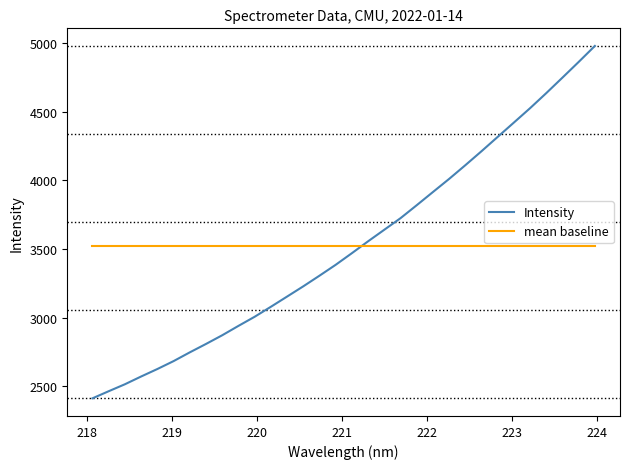

Does the chart have visible grid lines?

No